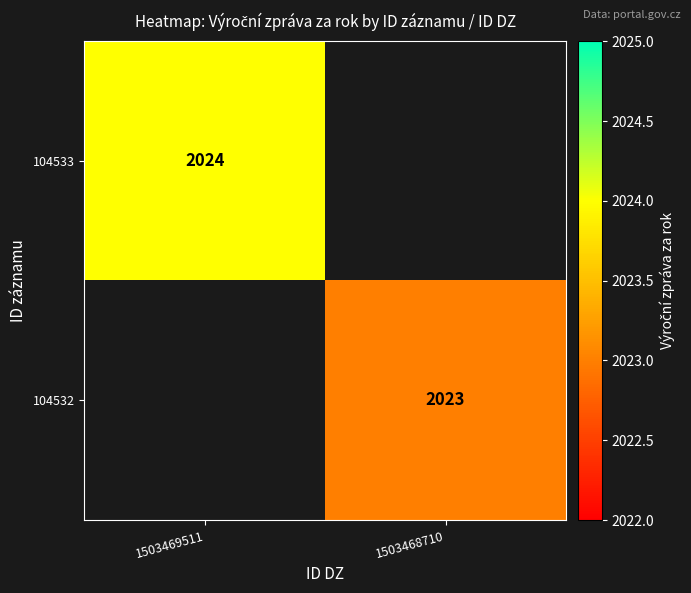

The 104532 series shows 2023 at 1503468710. True or false?

True